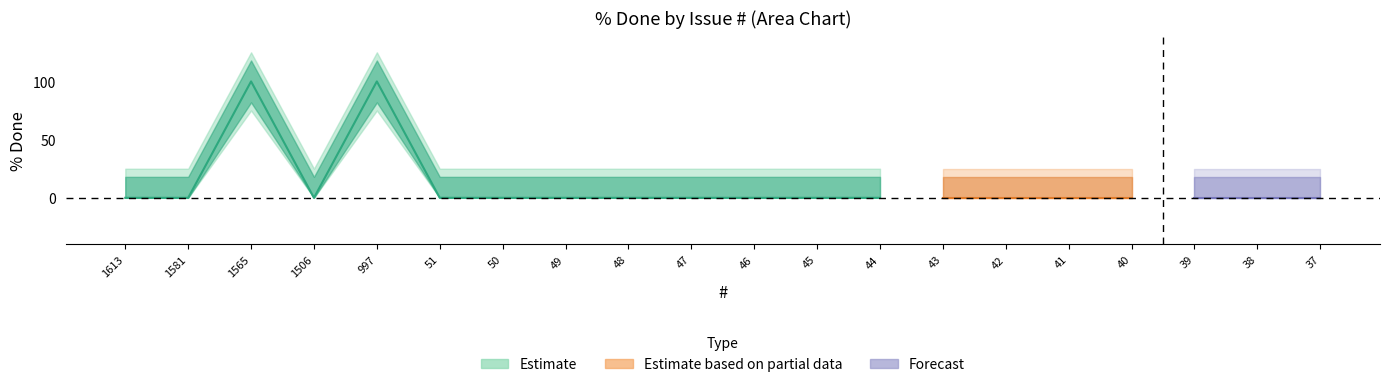

Reading left to right, list all the values displayed in this chart.

Estimate: 1613=0	1581=0	1565=100	1506=0	997=100	51=0	50=0	49=0	48=0	47=0	46=0	45=0	44=0	43=0	42=0	41=0	40=0	39=0	38=0	37=0
Estimate based on partial data: 1613=0	1581=0	1565=0	1506=0	997=0	51=0	50=0	49=0	48=0	47=0	46=0	45=0	44=0	43=0	42=0	41=0	40=0	39=0	38=0	37=0
Forecast: 1613=0	1581=0	1565=0	1506=0	997=0	51=0	50=0	49=0	48=0	47=0	46=0	45=0	44=0	43=0	42=0	41=0	40=0	39=0	38=0	37=0